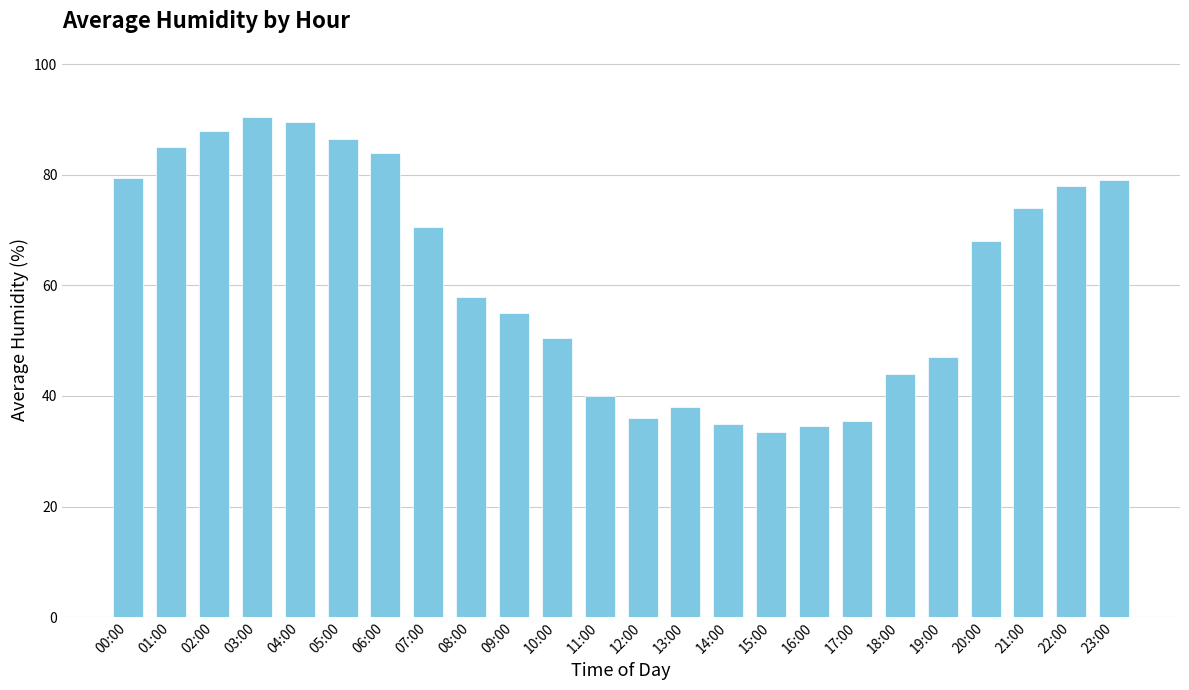

What is the change in value from 11:00 to 21:00?

+34.0